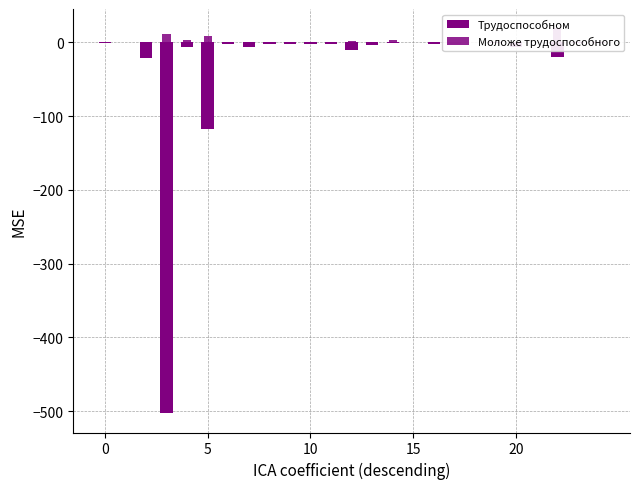

At which category is the sum across all series the highest?

14